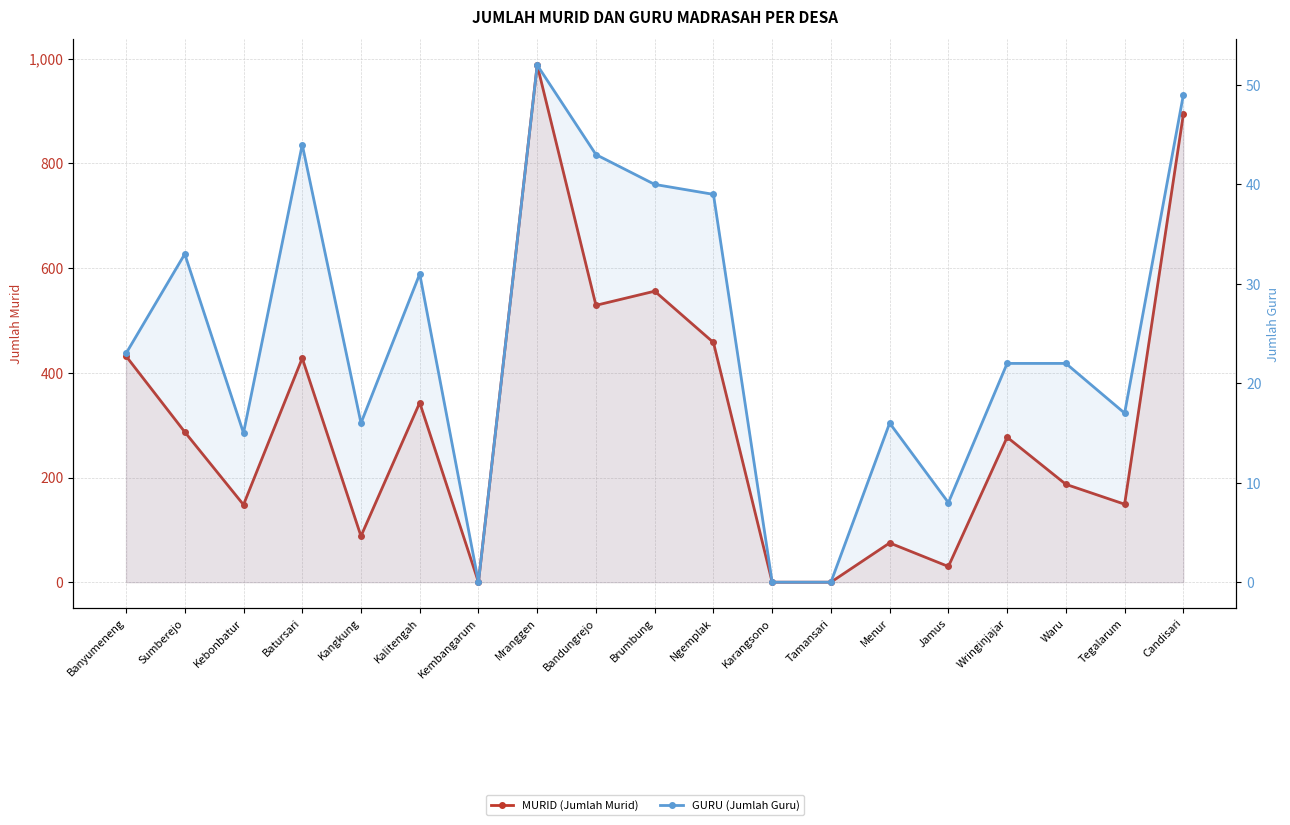

How many distinct data groups are displayed?

2